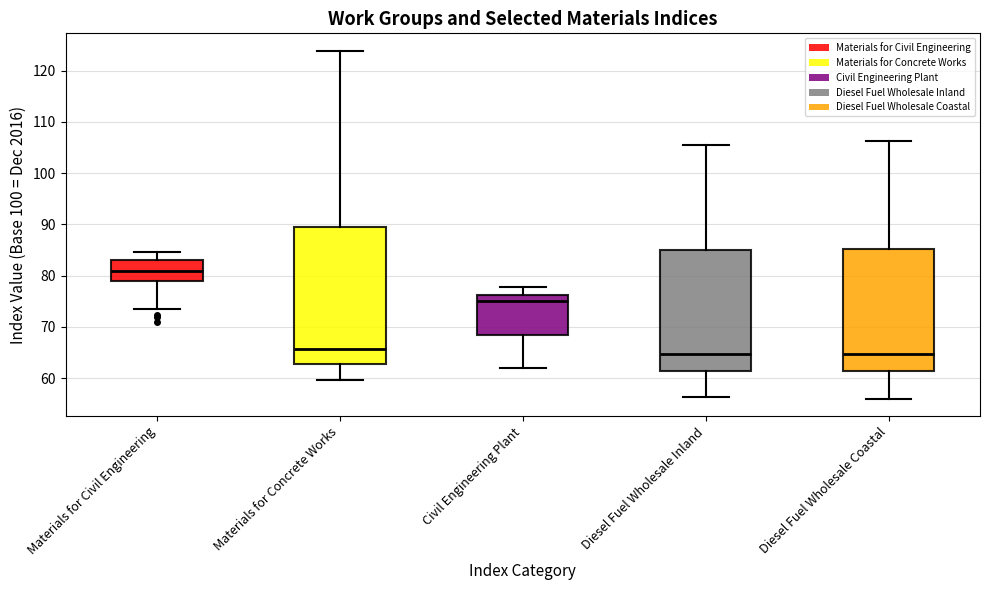

Where is the upper edge of the box for Materials for Concrete Works on the y-axis? The values are not printed on the chart, so give them approximately, as read against the axis.

89